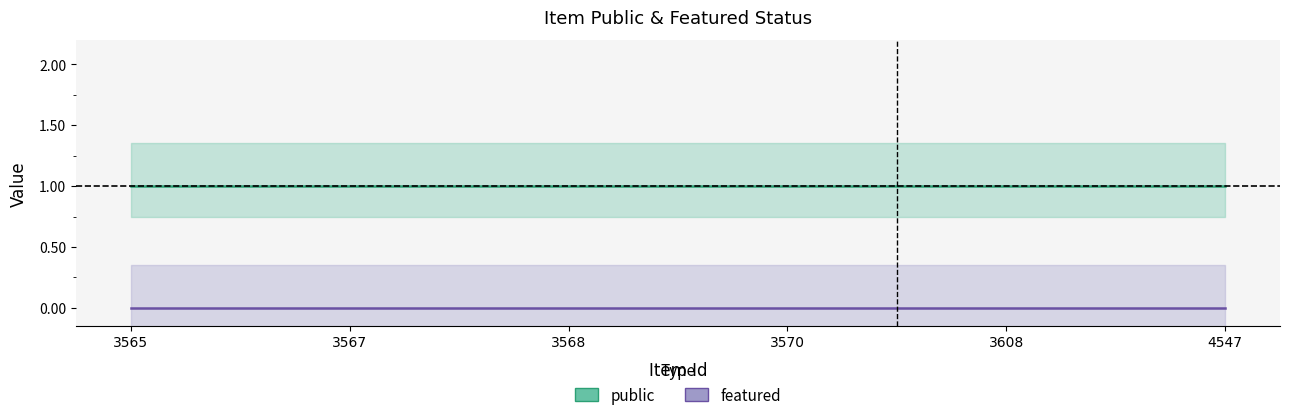

Which has a higher value, 3565 or 4547?

3565